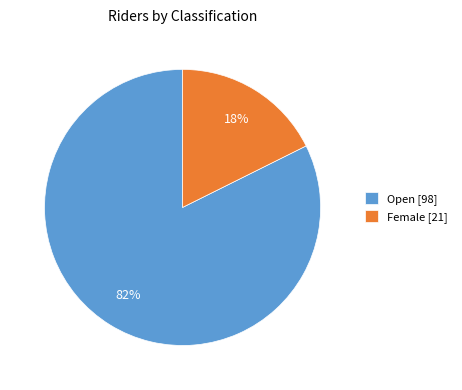

To the nearest percent, what percentage of the pie is Open?

82%